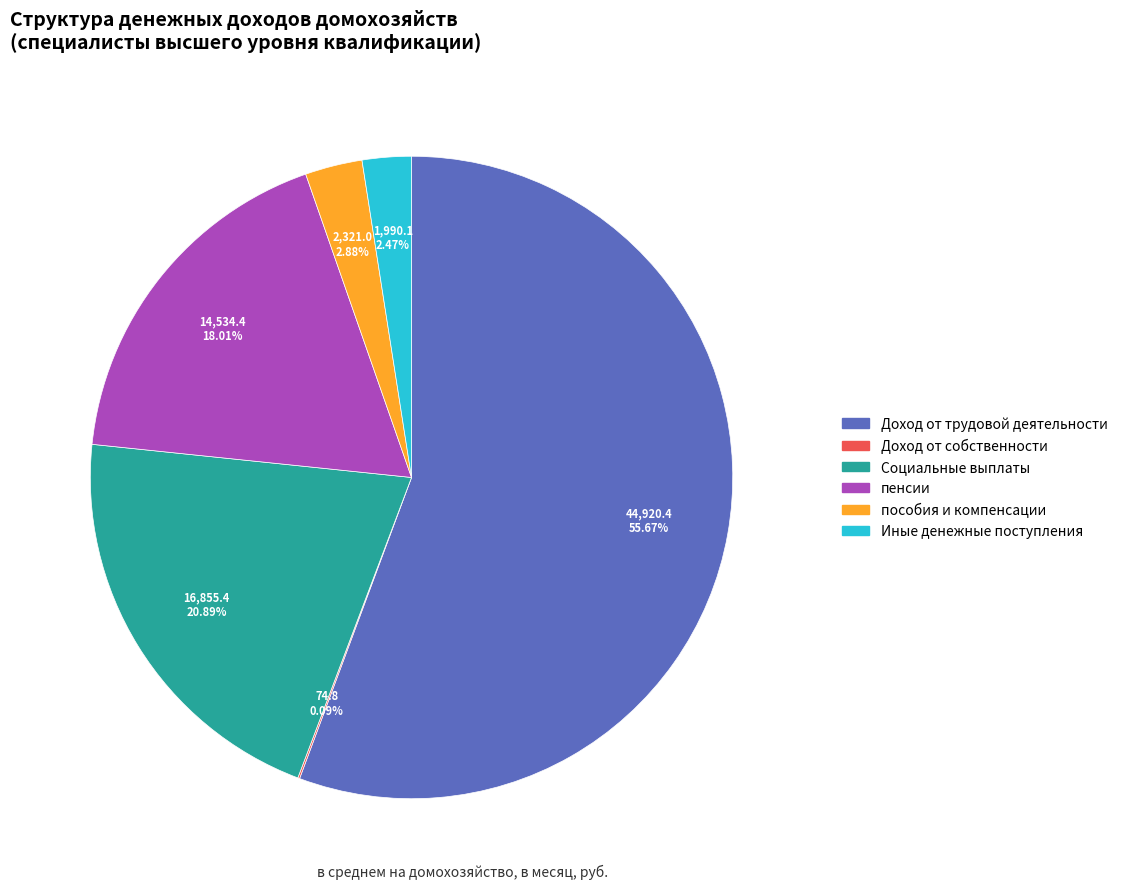

Is it true that Доход от трудовой деятельности is 61% of the pie?

False